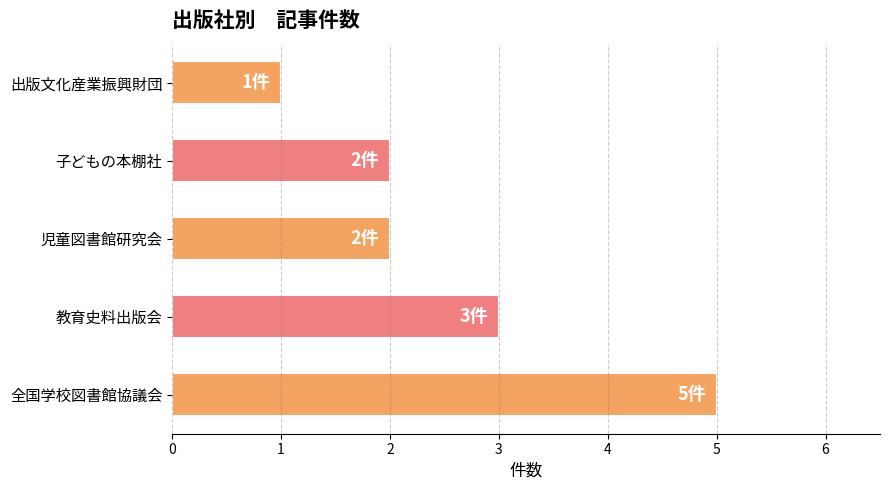

True or false: the data shows 2 at 児童図書館研究会.

True